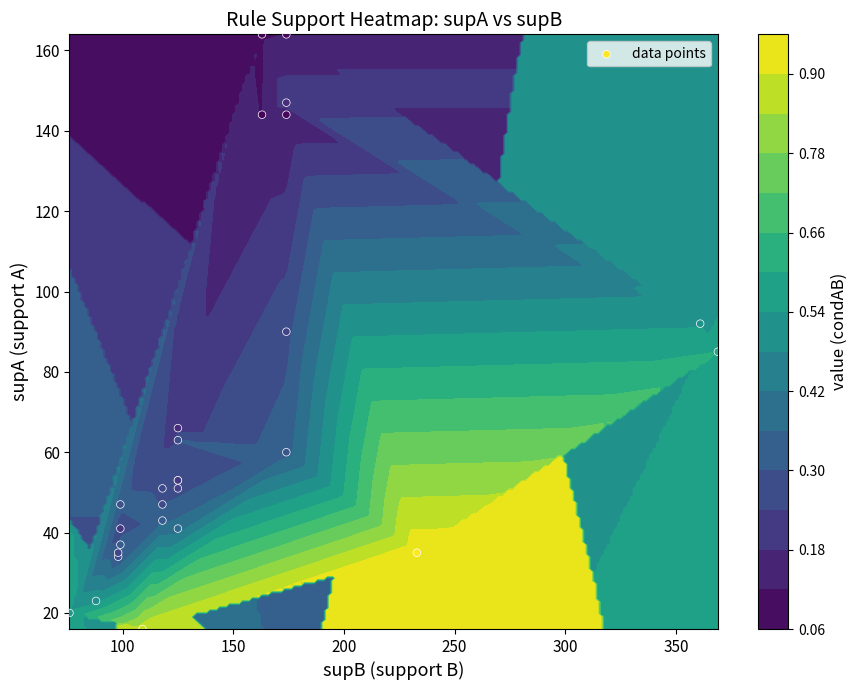

How many categories are shown in the chart?

27